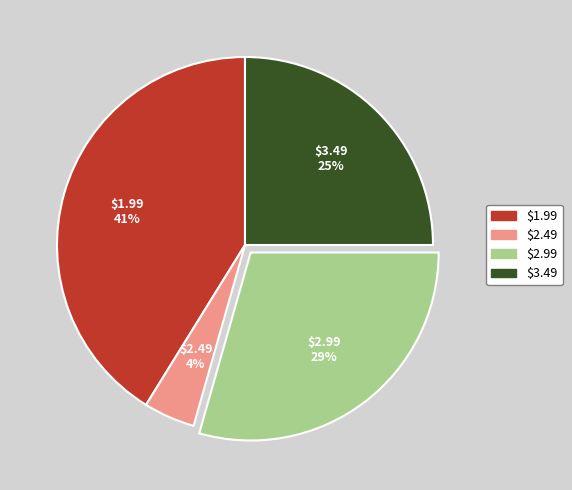

To the nearest percent, what is the average slice percentage?

25%